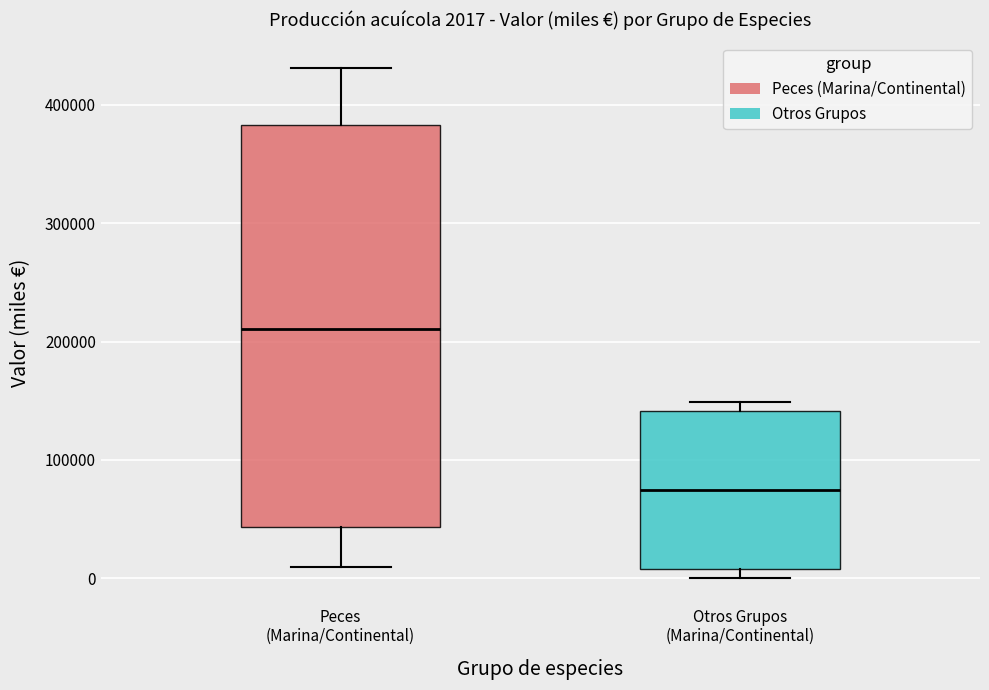

Which box is the tallest, from its lower edge to its upper edge?

Peces (Marina/Continental)